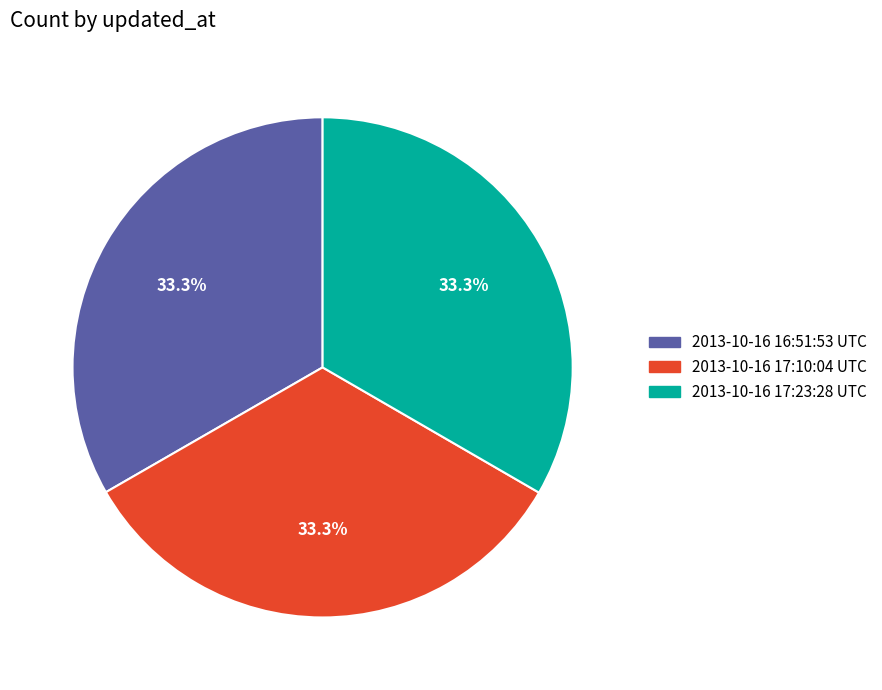

To the nearest percent, what is the average slice percentage?

33%